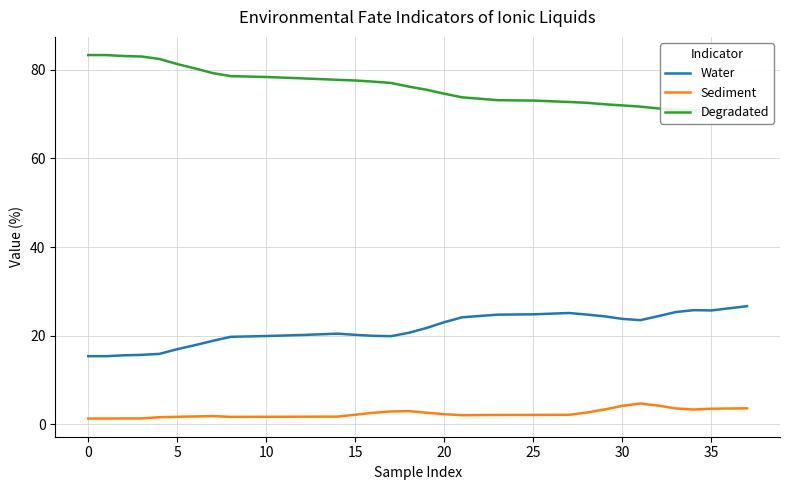

What is the label of the 23rd point from the right?

15